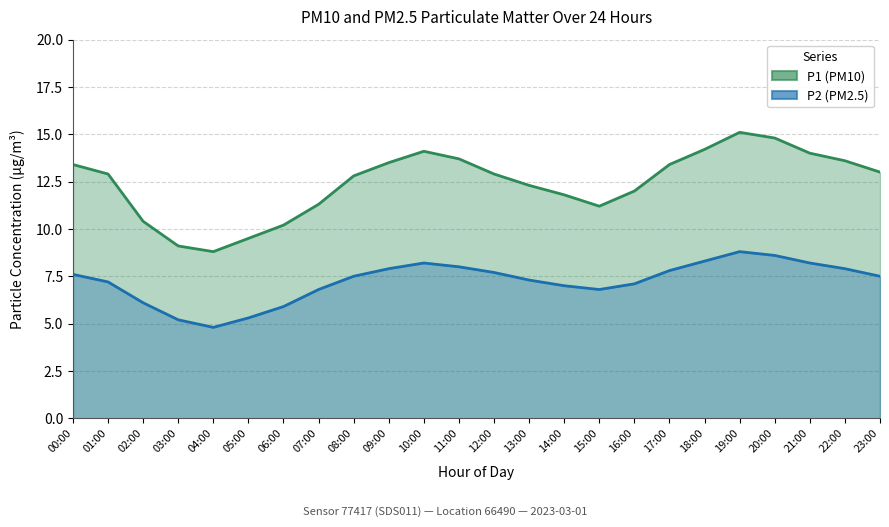

What is the label of the 7th point from the right?

17:00